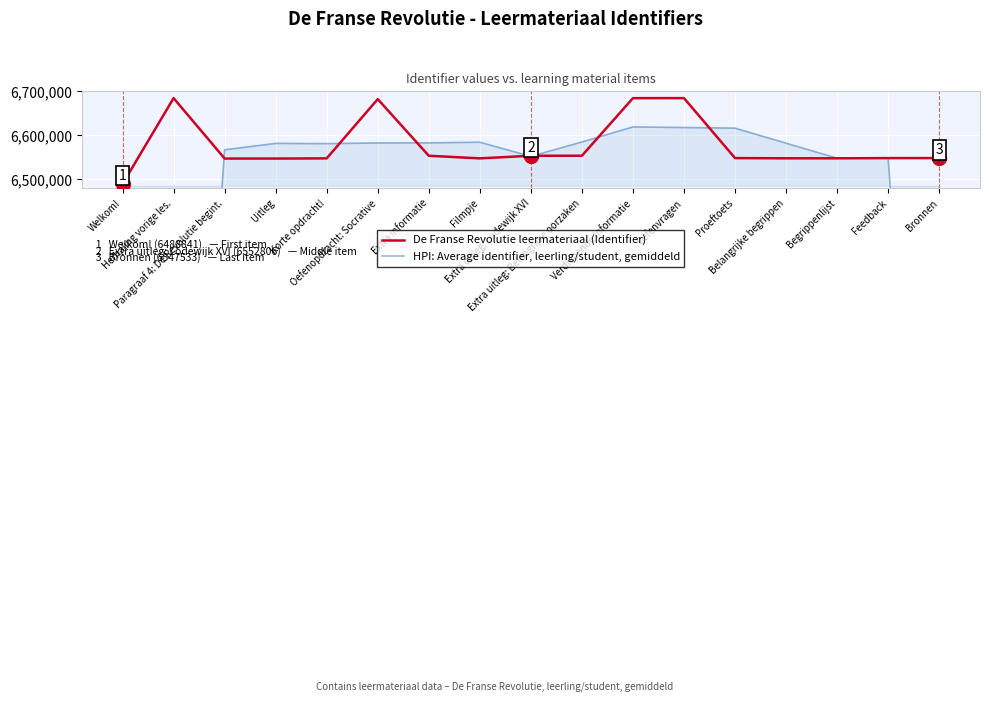

The value of De Franse Revolutie leermateriaal (Identifier) at Filmpje is 9929664.8. True or false?

False